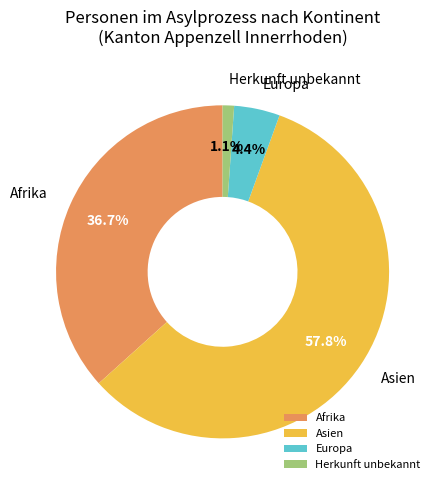

What is the largest slice in the pie chart?

Asien